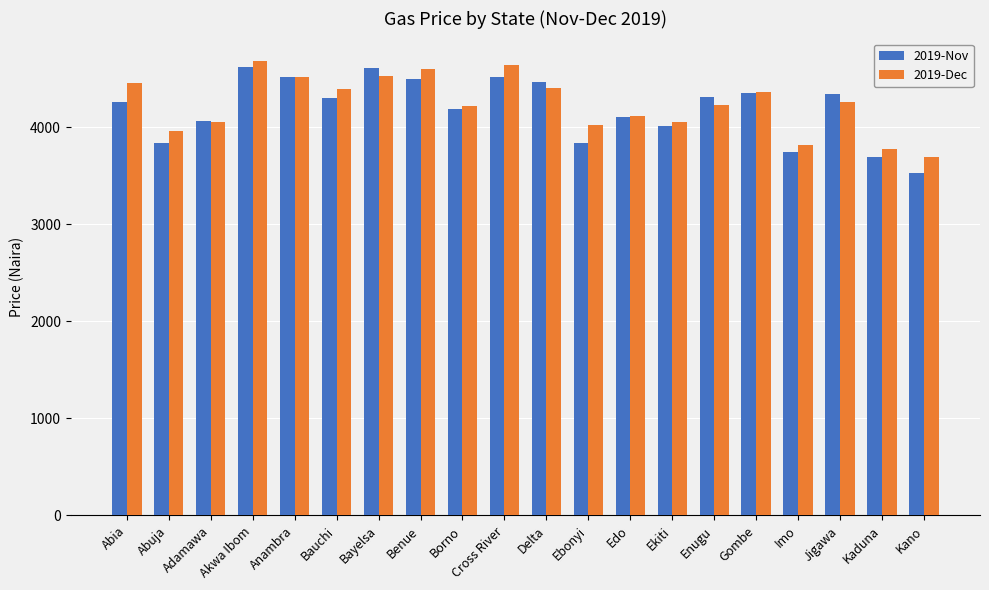

Read the 2019-Dec value at Bauchi.

4396.8